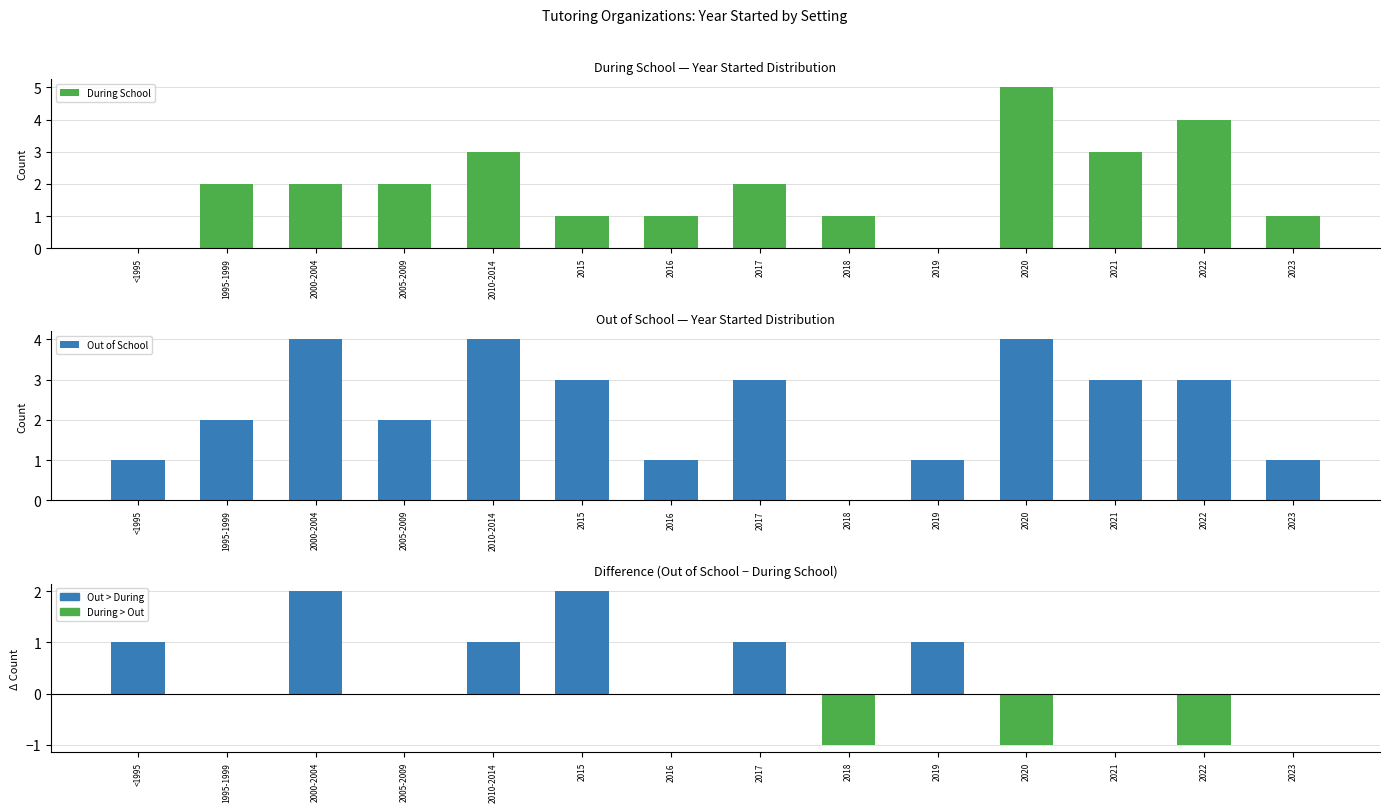

How many data points in Out of School are less than 3?

7